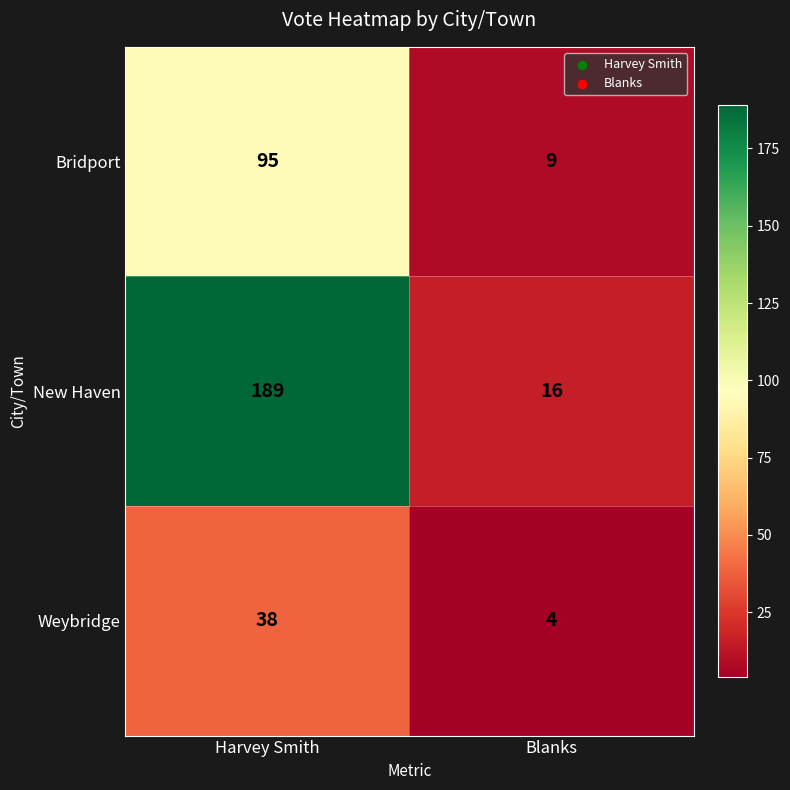

The Weybridge series shows 62 at Harvey Smith. True or false?

False